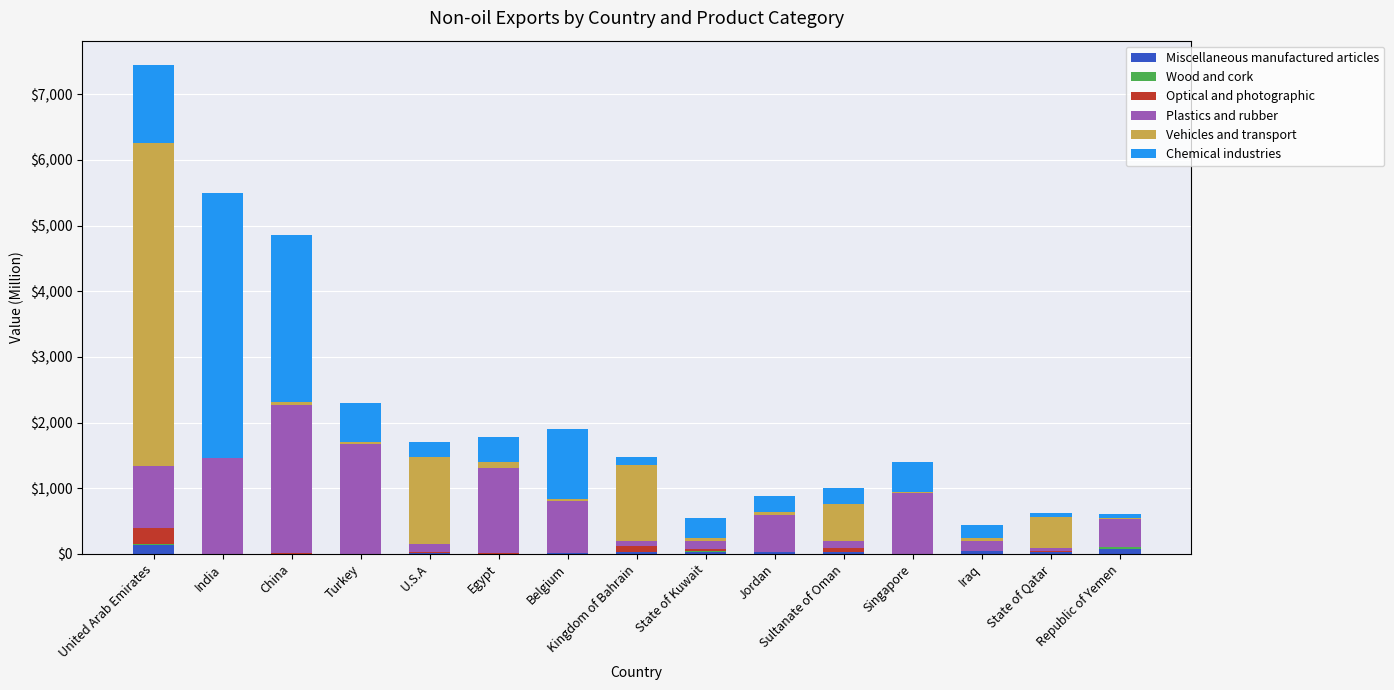

At which category is the sum across all series the highest?

United Arab Emirates